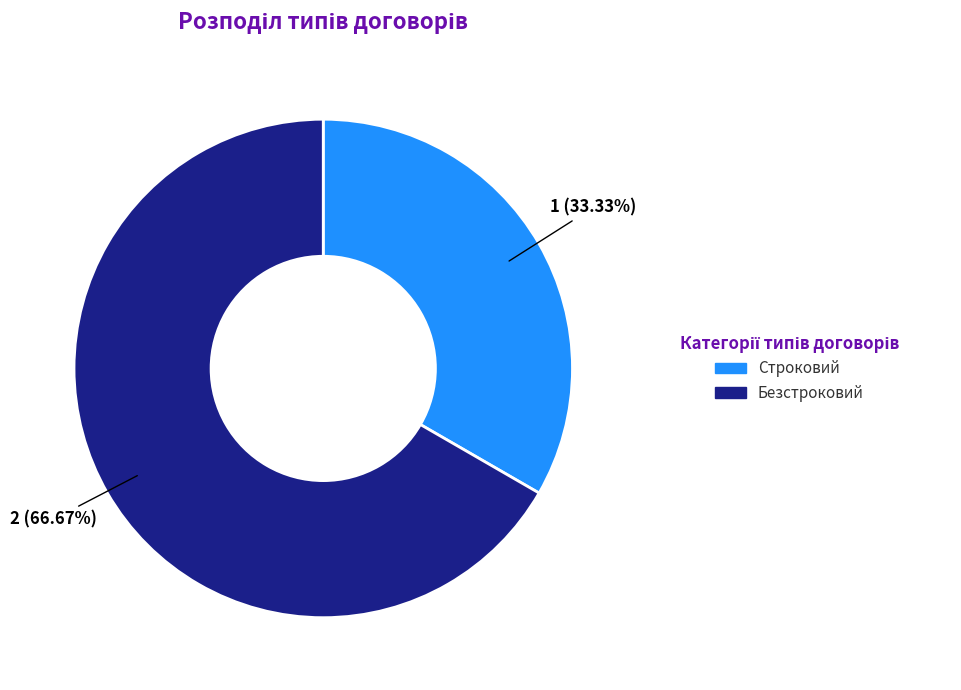

What is the majority slice?

Безстроковий